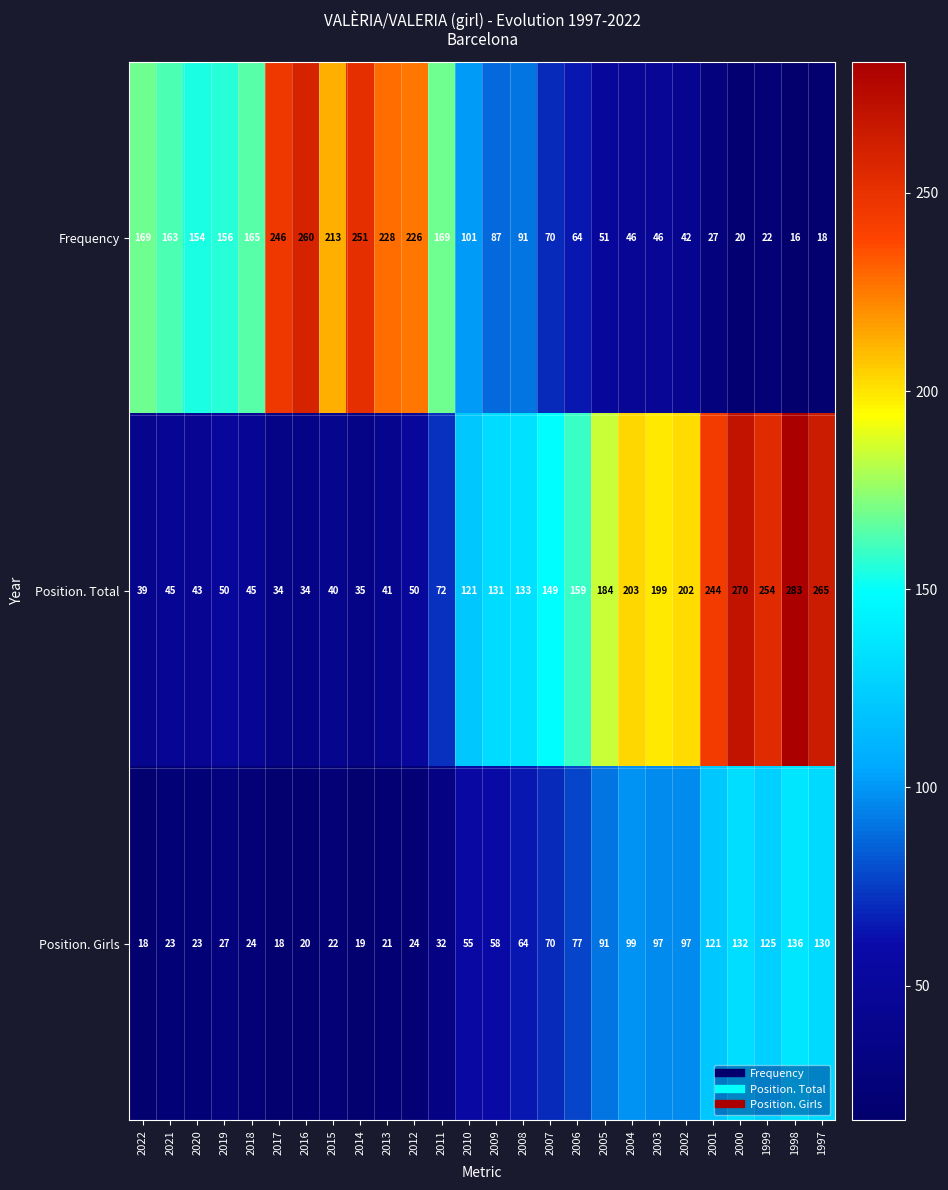

What is the difference between the highest and lowest values at 1998?

267